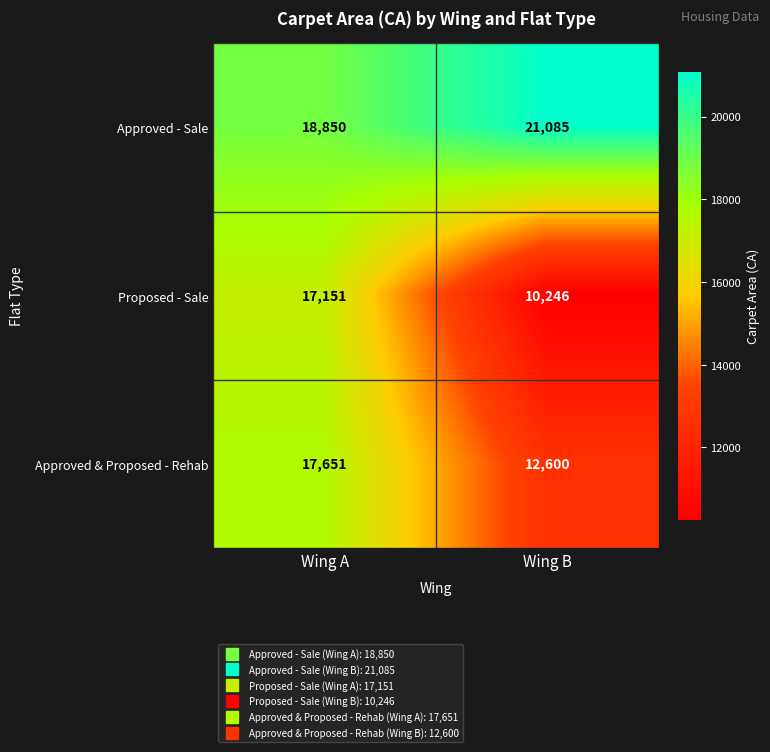

What is the lowest value of the Approved - Sale series?

18850